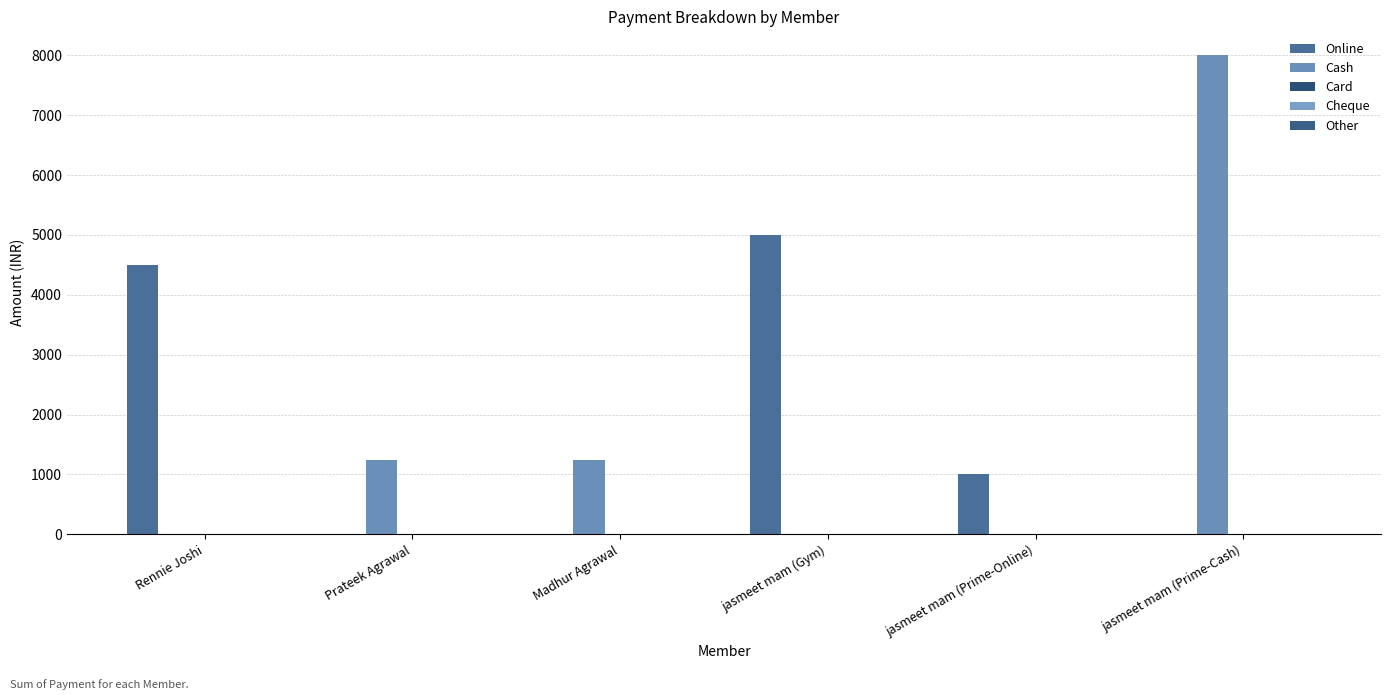

Reading left to right, extract all data points from this chart.

Online: Rennie Joshi=4500	Prateek Agrawal=0	Madhur Agrawal=0	jasmeet mam (Gym)=5000	jasmeet mam (Prime-Online)=1000	jasmeet mam (Prime-Cash)=0
Cash: Rennie Joshi=0	Prateek Agrawal=1250	Madhur Agrawal=1250	jasmeet mam (Gym)=0	jasmeet mam (Prime-Online)=0	jasmeet mam (Prime-Cash)=8000
Card: Rennie Joshi=0	Prateek Agrawal=0	Madhur Agrawal=0	jasmeet mam (Gym)=0	jasmeet mam (Prime-Online)=0	jasmeet mam (Prime-Cash)=0
Cheque: Rennie Joshi=0	Prateek Agrawal=0	Madhur Agrawal=0	jasmeet mam (Gym)=0	jasmeet mam (Prime-Online)=0	jasmeet mam (Prime-Cash)=0
Other: Rennie Joshi=0	Prateek Agrawal=0	Madhur Agrawal=0	jasmeet mam (Gym)=0	jasmeet mam (Prime-Online)=0	jasmeet mam (Prime-Cash)=0